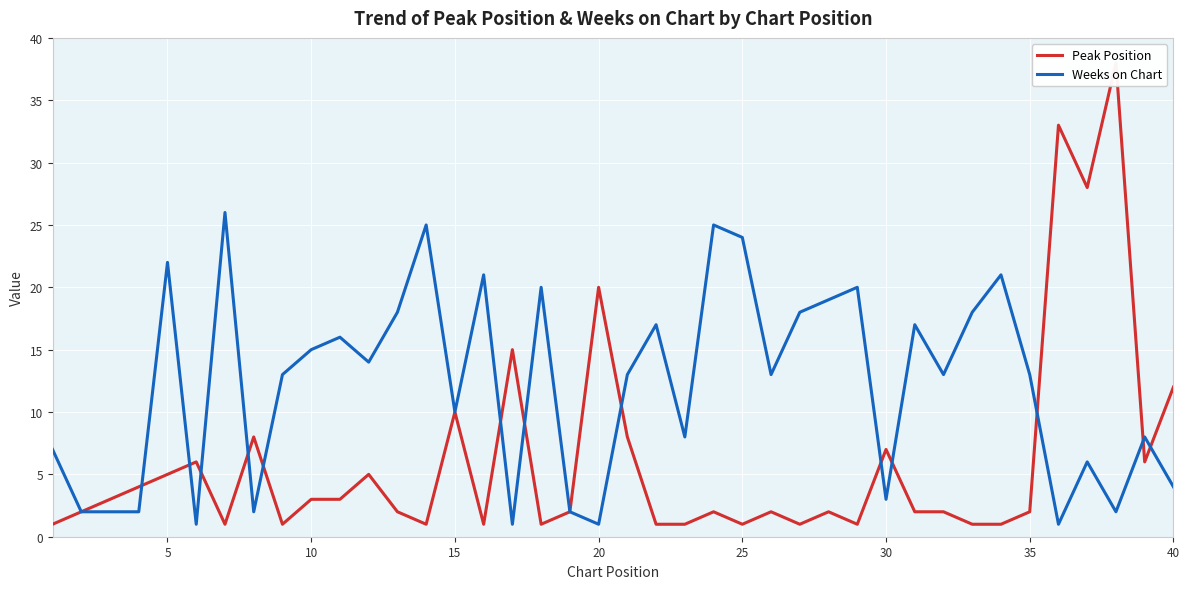

What are all the series names shown in the legend?

Peak Position, Weeks on Chart